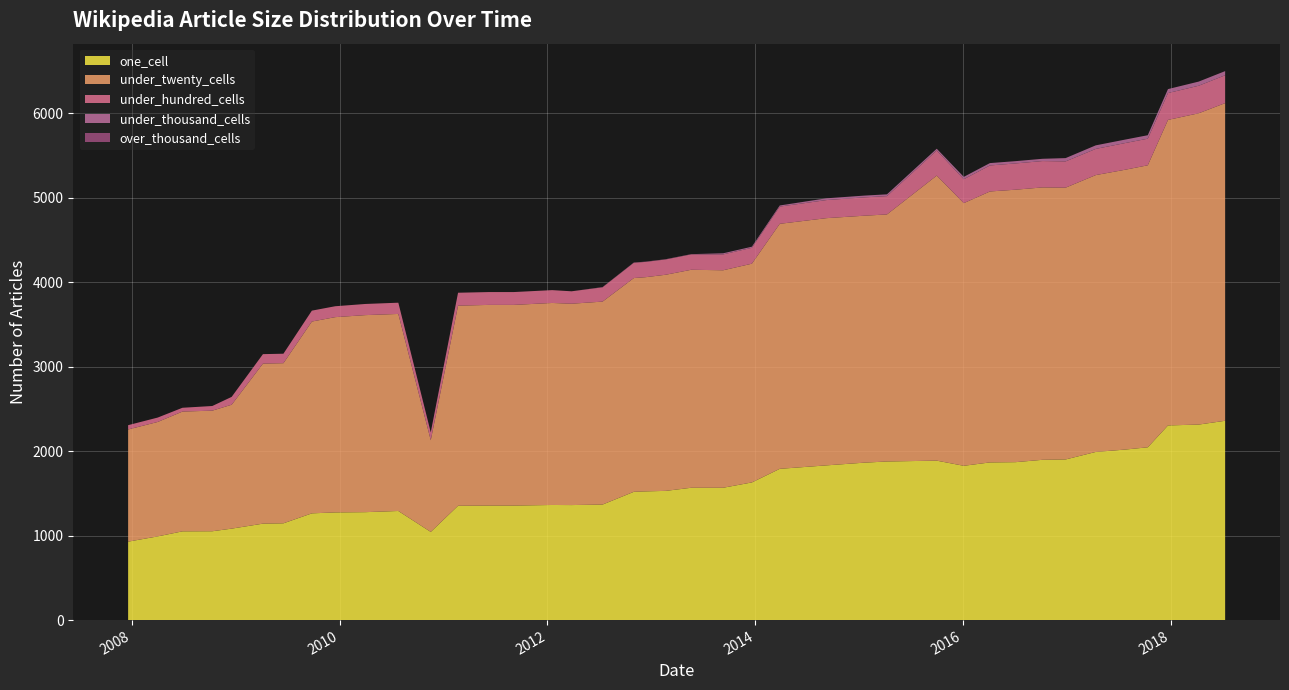

Reading left to right, what are all the values shown in this chart?

one_cell: 2007-12-19=929	2008-04-01=991	2008-06-27=1051	2008-10-10=1052	2008-12-17=1083	2009-04-06=1142	2009-06-17=1146	2009-09-25=1264	2009-12-16=1275	2010-04-01=1278	2010-07-26=1292	2010-11-17=1044	2011-02-21=1354	2011-06-10=1356	2011-09-05=1356	2012-01-18=1363	2012-03-26=1362	2012-07-13=1368	2012-10-31=1519	2012-12-11=1524	2013-02-20=1530	2013-05-21=1567	2013-09-10=1567	2013-12-20=1630	2014-03-28=1791	2014-09-08=1832	2015-01-19=1864	2015-04-09=1878	2015-10-01=1888	2016-01-04=1827	2016-04-05=1867	2016-07-04=1870	2016-10-07=1898	2016-12-27=1902	2017-04-12=1991	2017-07-24=2019	2017-10-12=2046	2017-12-22=2305	2018-04-09=2315	2018-07-11=2360
under_twenty_cells: 2007-12-19=1328	2008-04-01=1355	2008-06-27=1418	2008-10-10=1428	2008-12-17=1467	2009-04-06=1895	2009-06-17=1896	2009-09-25=2271	2009-12-16=2312	2010-04-01=2333	2010-07-26=2333	2010-11-17=1086	2011-02-21=2369	2011-06-10=2376	2011-09-05=2376	2012-01-18=2392	2012-03-26=2384	2012-07-13=2403	2012-10-31=2531	2012-12-11=2536	2013-02-20=2559	2013-05-21=2581	2013-09-10=2575	2013-12-20=2590	2014-03-28=2901	2014-09-08=2927	2015-01-19=2924	2015-04-09=2925	2015-10-01=3375	2016-01-04=3110	2016-04-05=3208	2016-07-04=3226	2016-10-07=3225	2016-12-27=3218	2017-04-12=3278	2017-07-24=3313	2017-10-12=3339	2017-12-22=3617	2018-04-09=3686	2018-07-11=3761
under_hundred_cells: 2007-12-19=51	2008-04-01=52	2008-06-27=45	2008-10-10=55	2008-12-17=93	2009-04-06=112	2009-06-17=112	2009-09-25=129	2009-12-16=129	2010-04-01=132	2010-07-26=133	2010-11-17=93	2011-02-21=153	2011-06-10=152	2011-09-05=152	2012-01-18=152	2012-03-26=147	2012-07-13=169	2012-10-31=181	2012-12-11=181	2013-02-20=181	2013-05-21=182	2013-09-10=188	2013-12-20=188	2014-03-28=204	2014-09-08=214	2015-01-19=217	2015-04-09=217	2015-10-01=297	2016-01-04=283	2016-04-05=308	2016-07-04=311	2016-10-07=312	2016-12-27=311	2017-04-12=310	2017-07-24=316	2017-10-12=315	2017-12-22=318	2018-04-09=326	2018-07-11=330
under_thousand_cells: 2007-12-19=0	2008-04-01=0	2008-06-27=0	2008-10-10=0	2008-12-17=0	2009-04-06=0	2009-06-17=0	2009-09-25=0	2009-12-16=0	2010-04-01=0	2010-07-26=0	2010-11-17=0	2011-02-21=0	2011-06-10=0	2011-09-05=0	2012-01-18=0	2012-03-26=0	2012-07-13=3	2012-10-31=3	2012-12-11=3	2013-02-20=3	2013-05-21=3	2013-09-10=13	2013-12-20=13	2014-03-28=13	2014-09-08=21	2015-01-19=21	2015-04-09=21	2015-10-01=21	2016-01-04=28	2016-04-05=28	2016-07-04=27	2016-10-07=27	2016-12-27=39	2017-04-12=42	2017-07-24=41	2017-10-12=41	2017-12-22=47	2018-04-09=49	2018-07-11=49
over_thousand_cells: 2007-12-19=0	2008-04-01=0	2008-06-27=0	2008-10-10=0	2008-12-17=0	2009-04-06=0	2009-06-17=0	2009-09-25=0	2009-12-16=0	2010-04-01=0	2010-07-26=0	2010-11-17=0	2011-02-21=0	2011-06-10=0	2011-09-05=0	2012-01-18=0	2012-03-26=0	2012-07-13=0	2012-10-31=0	2012-12-11=0	2013-02-20=0	2013-05-21=0	2013-09-10=0	2013-12-20=0	2014-03-28=0	2014-09-08=0	2015-01-19=0	2015-04-09=0	2015-10-01=0	2016-01-04=0	2016-04-05=0	2016-07-04=0	2016-10-07=0	2016-12-27=0	2017-04-12=0	2017-07-24=0	2017-10-12=0	2017-12-22=0	2018-04-09=0	2018-07-11=0